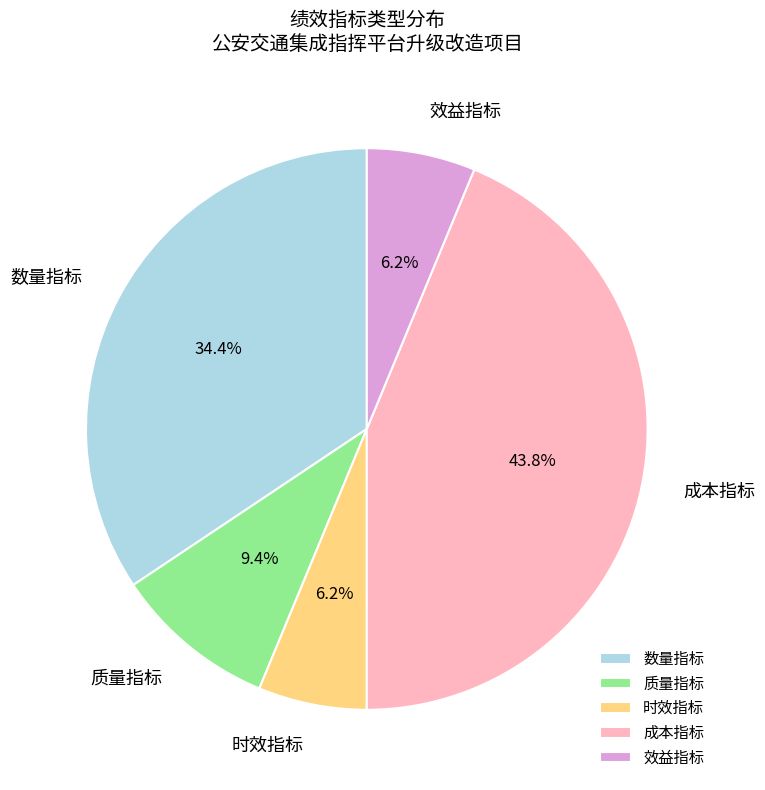

To the nearest percent, what is the average slice percentage?

20%